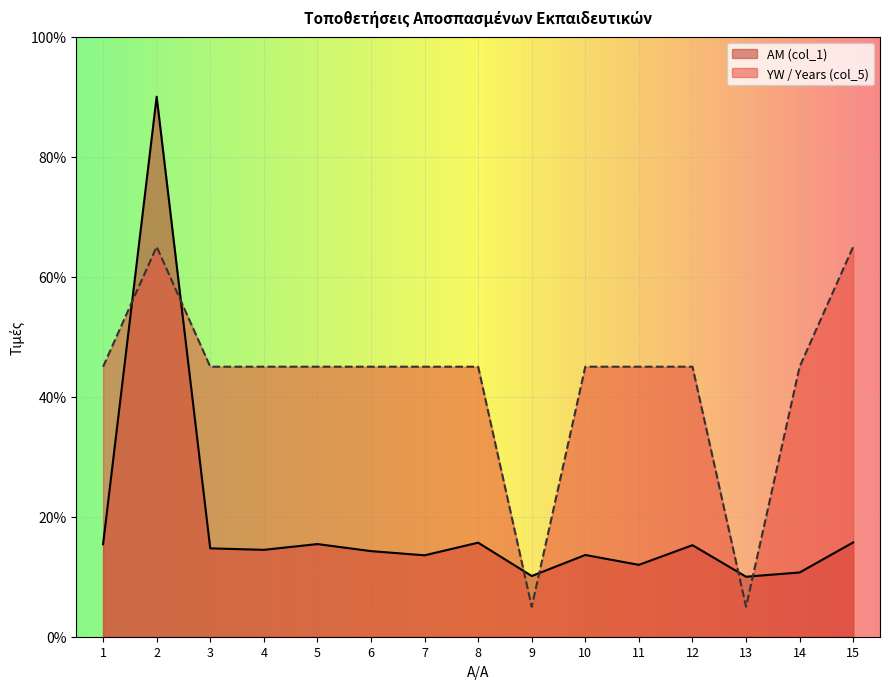

What is the sum of the YW (col_5) values at 6 and 4?

90.0